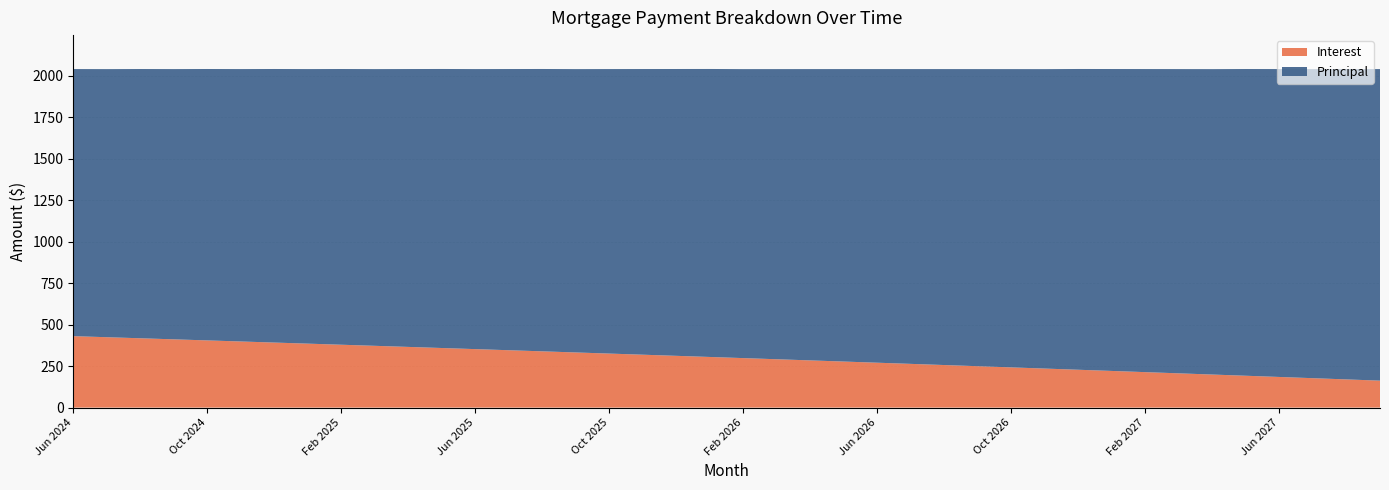

Reading right to left, list all the values displayed in this chart.

Interest: 162.5	169.9	177.2	184.6	191.9	199.2	206.5	213.7	220.9	228.1	235.2	242.3	249.4	256.5	263.5	270.5	277.5	284.5	291.4	298.3	305.1	312.0	318.8	325.6	332.4	339.1	345.8	352.5	359.1	365.8	372.4	379.0	385.5	392.0	398.5	405.0	411.5	417.9	424.3	430.6
Principal: 1878.0	1871.0	1863.0	1856.0	1849.0	1841.0	1834.0	1827.0	1820.0	1813.0	1805.0	1798.0	1791.0	1784.0	1777.0	1770.0	1763.0	1756.0	1749.0	1742.0	1736.0	1729.0	1722.0	1715.0	1708.0	1702.0	1695.0	1688.0	1682.0	1675.0	1668.0	1662.0	1655.0	1649.0	1642.0	1636.0	1629.0	1623.0	1616.0	1610.0